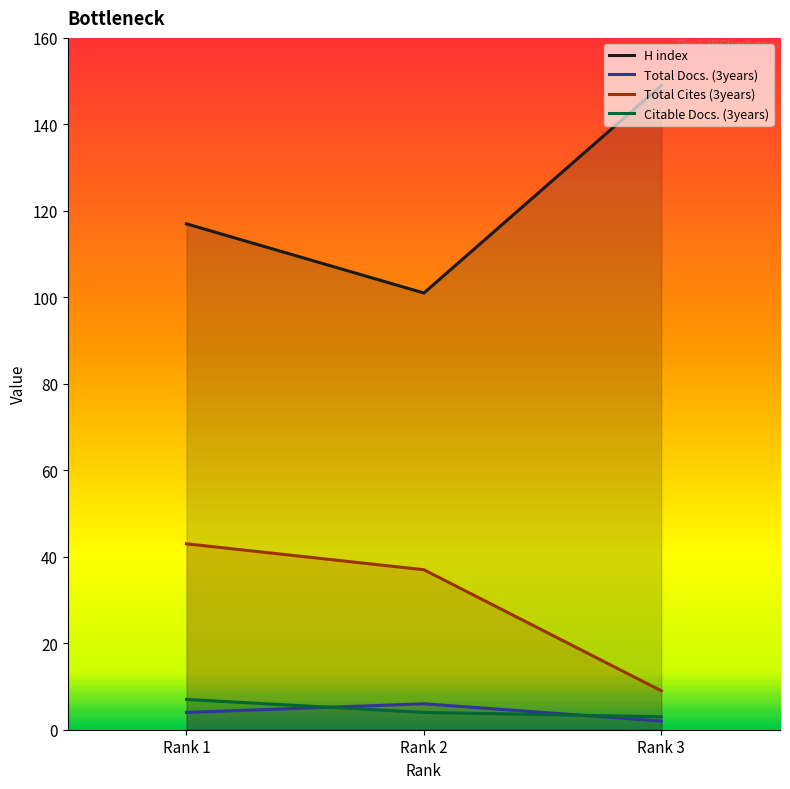

Reading left to right, what are all the values shown in this chart?

H index: Rank 1=117	Rank 2=101	Rank 3=149
Total Docs. (3years): Rank 1=4	Rank 2=6	Rank 3=2
Total Cites (3years): Rank 1=43	Rank 2=37	Rank 3=9
Citable Docs. (3years): Rank 1=7	Rank 2=4	Rank 3=3